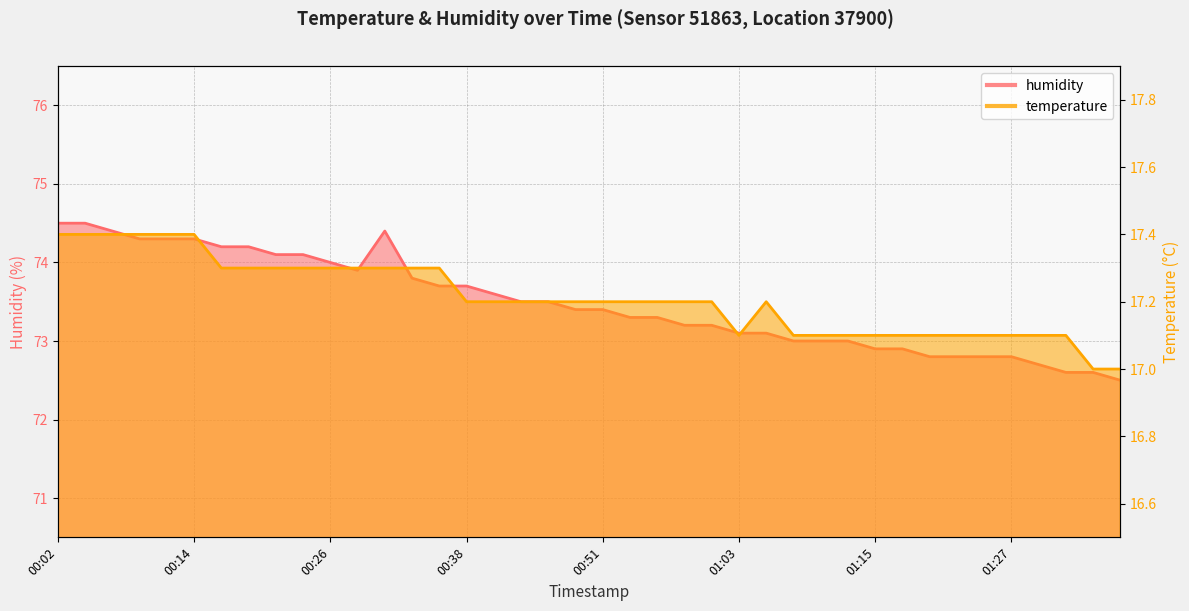

Is it true that humidity equals 73.4 at 00:51?

True